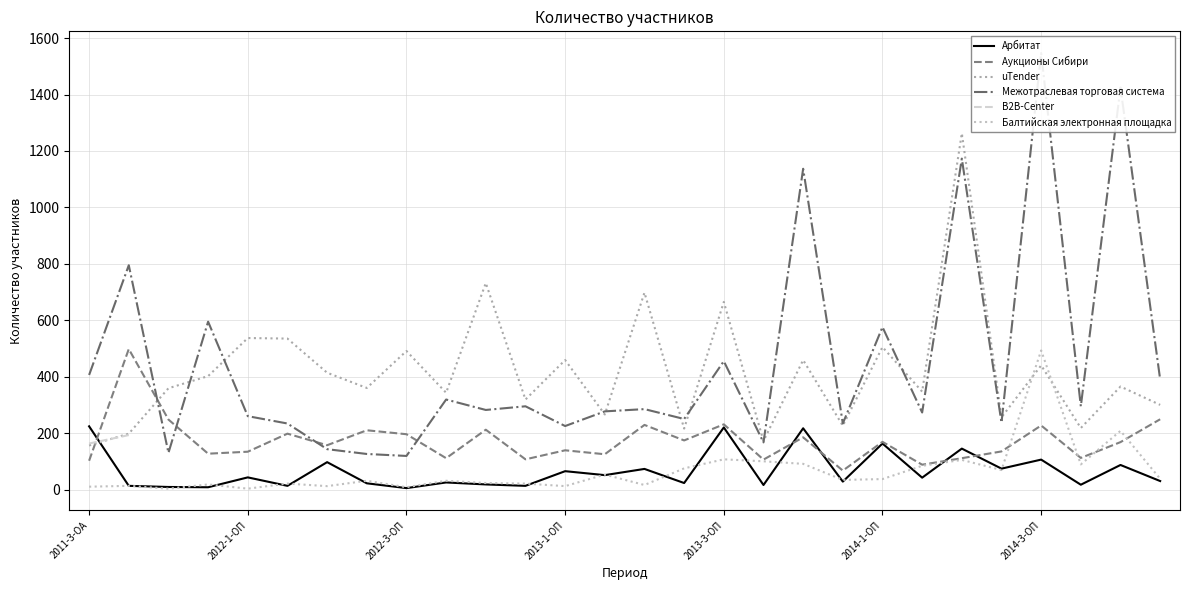

What is the spread (max minus min) of values at 2012-3-ОП?

486.0